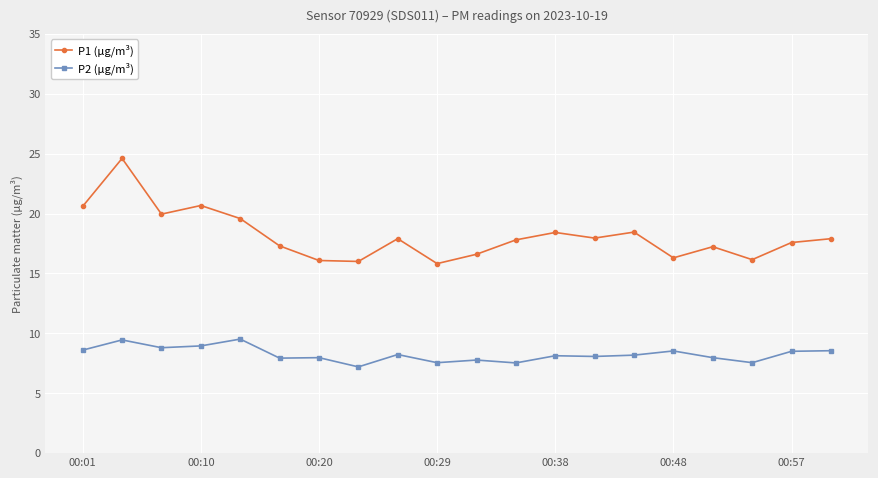

What is the average value of the P1 (μg/m³) series?

18.1